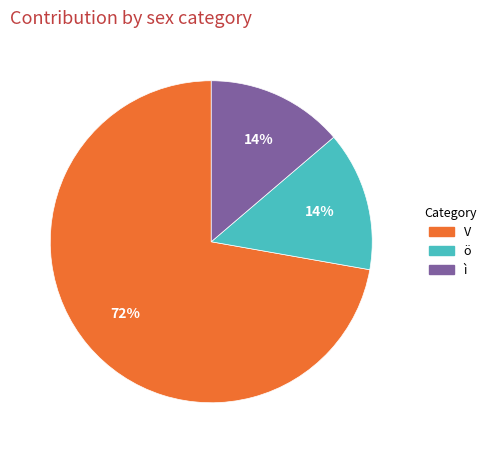

Does any single category account for the majority?

Yes